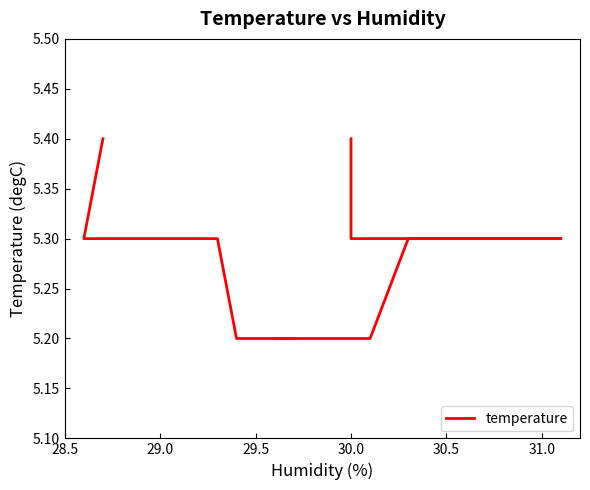

True or false: the data has more than 1 interior local peaks.

False